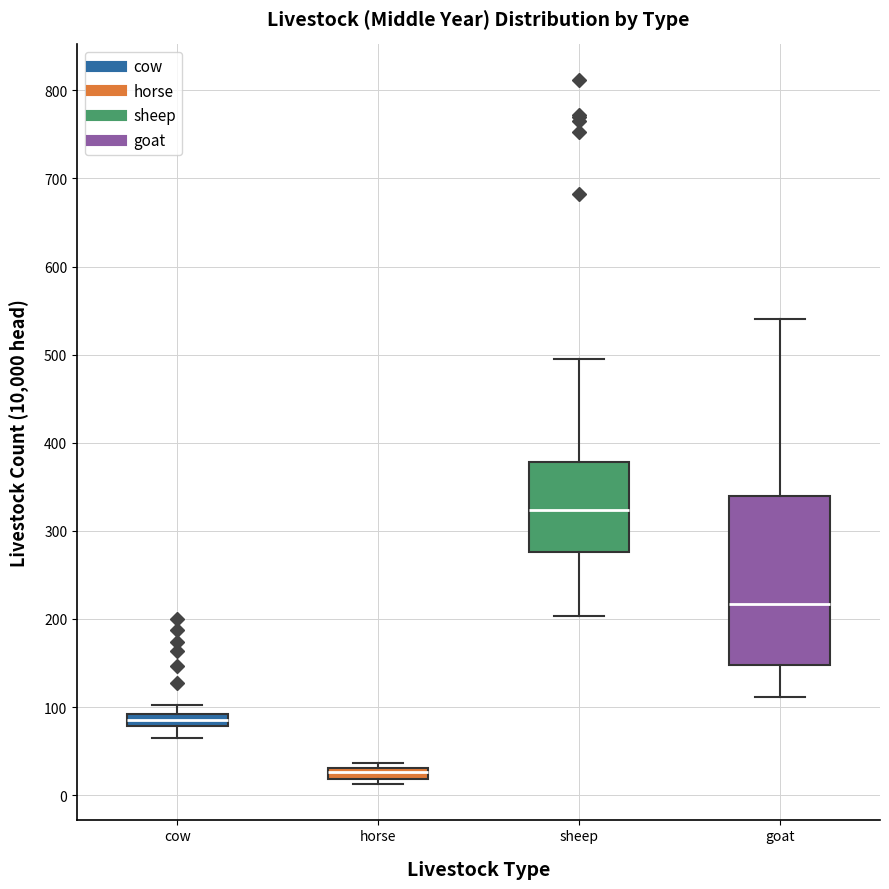

Which box's median line is the highest?

sheep